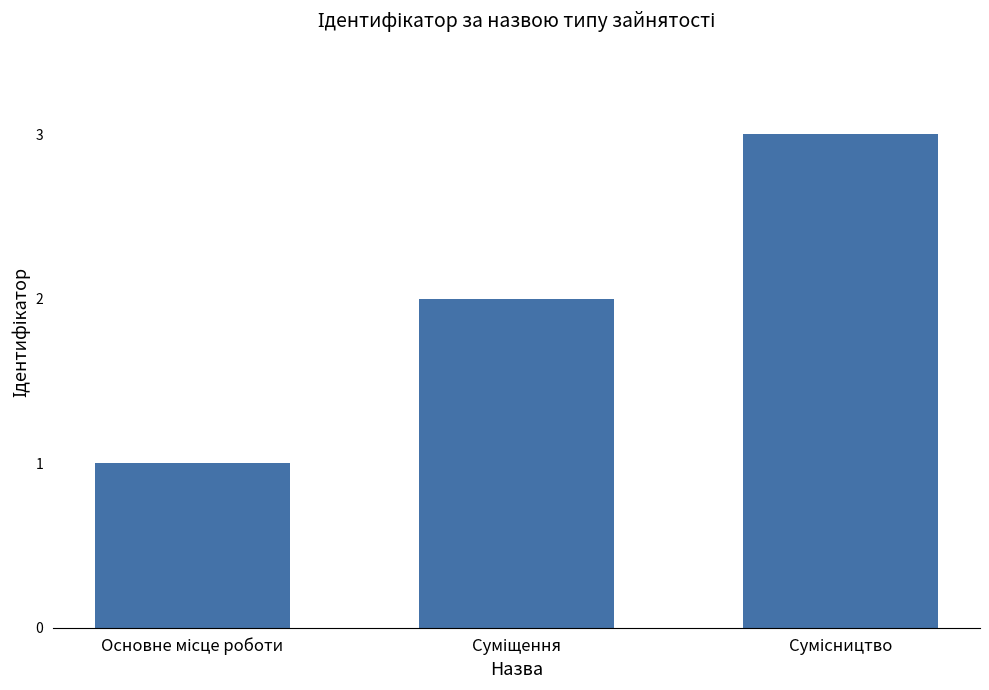

What is the greatest value displayed?

3